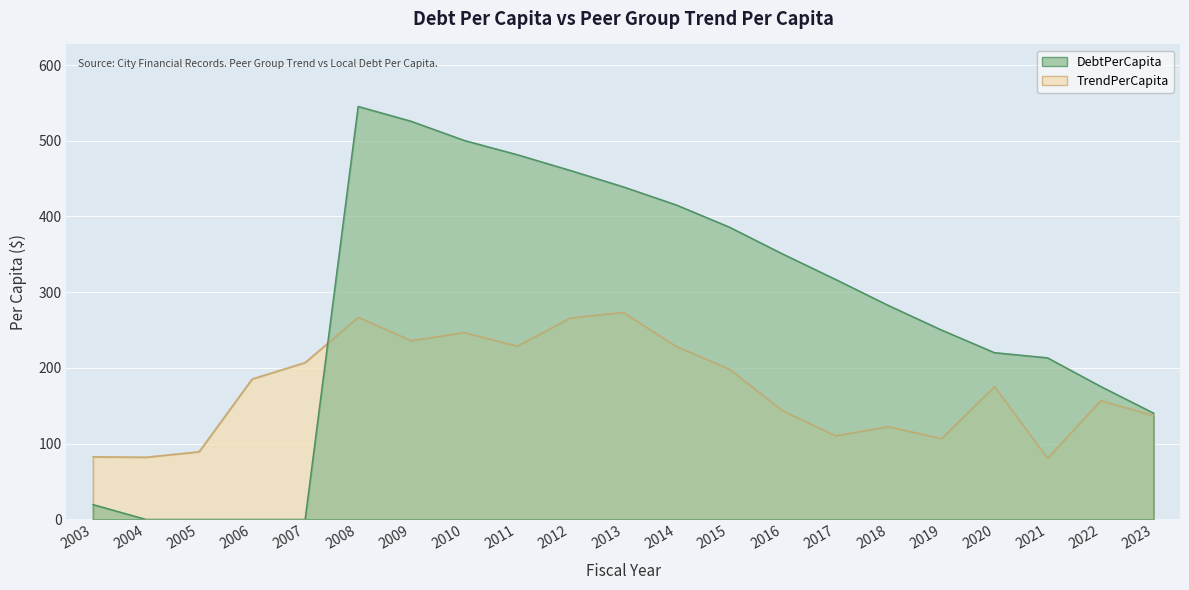

Rank the series at 2009 from highest to lowest value.

DebtPerCapita, TrendPerCapita